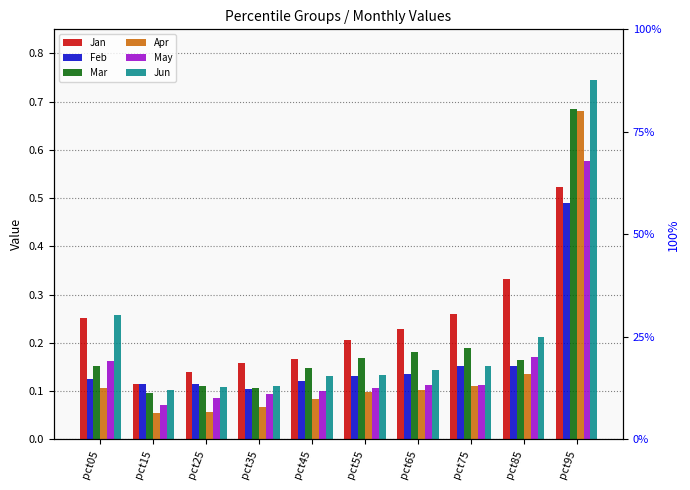

Does the chart contain any negative values?

No